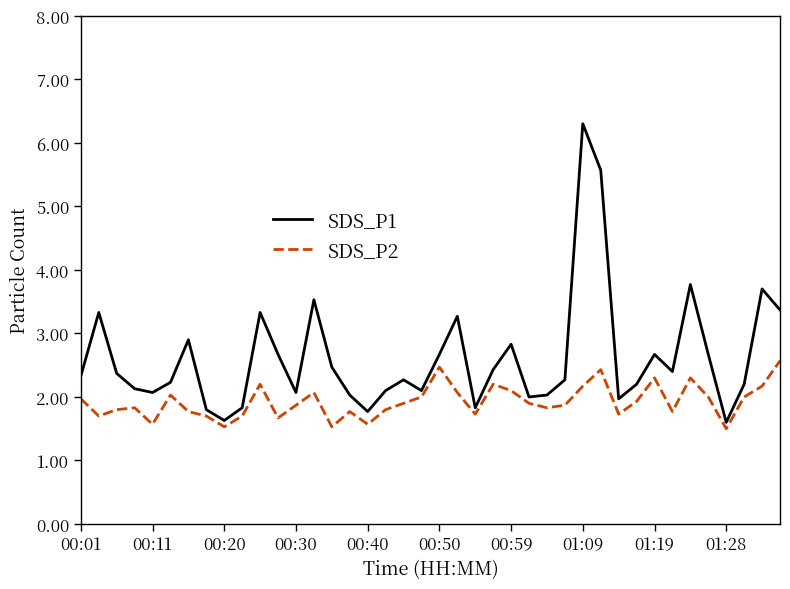

Which series has the largest total across all categories?

SDS_P1